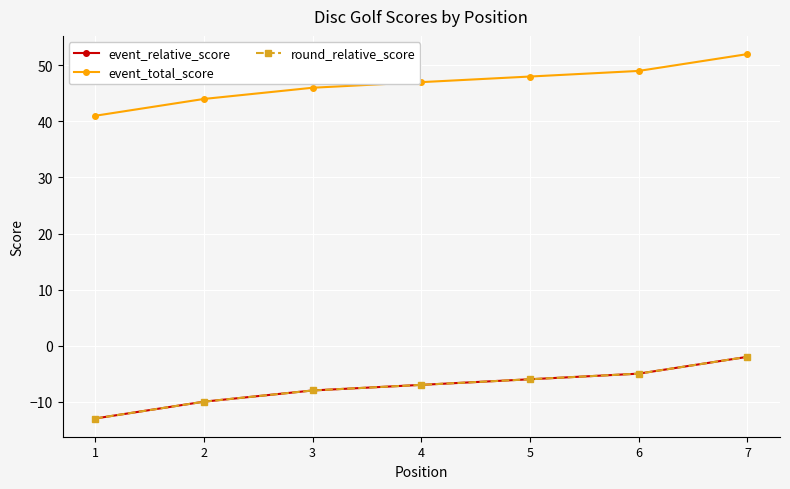

Does the chart have visible grid lines?

Yes